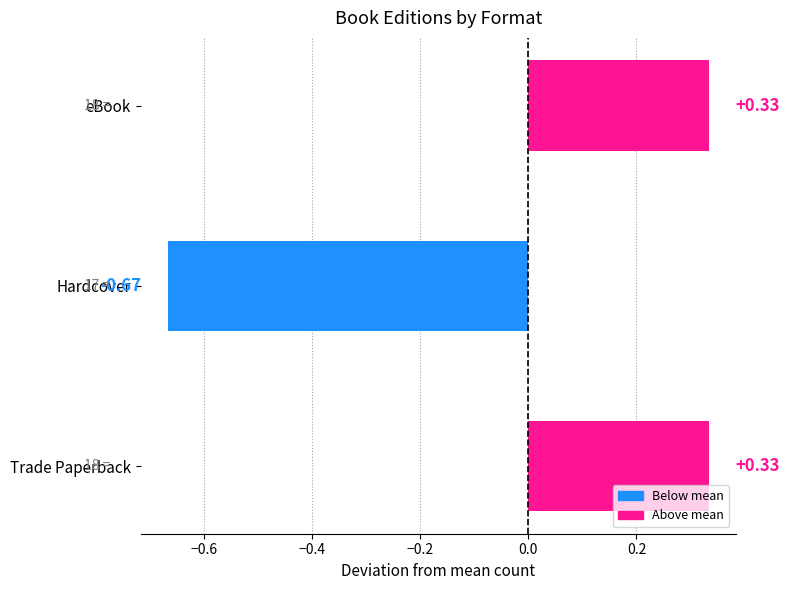

How many values are above zero?

2